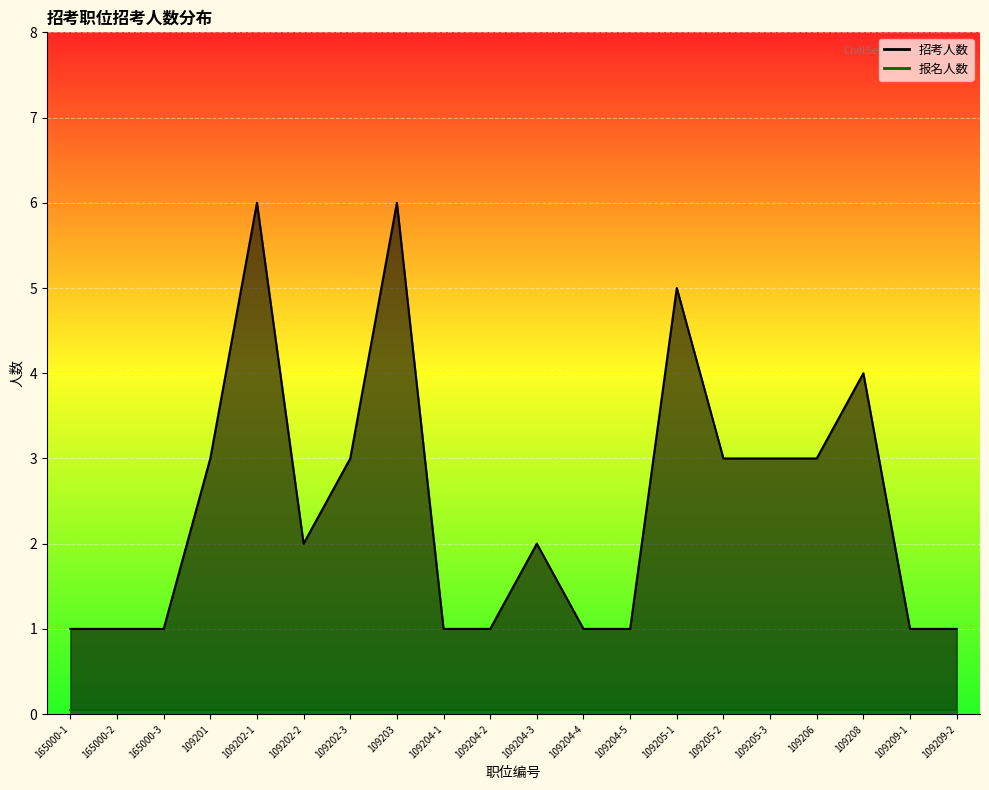

How many values are between 1 and 3?

16